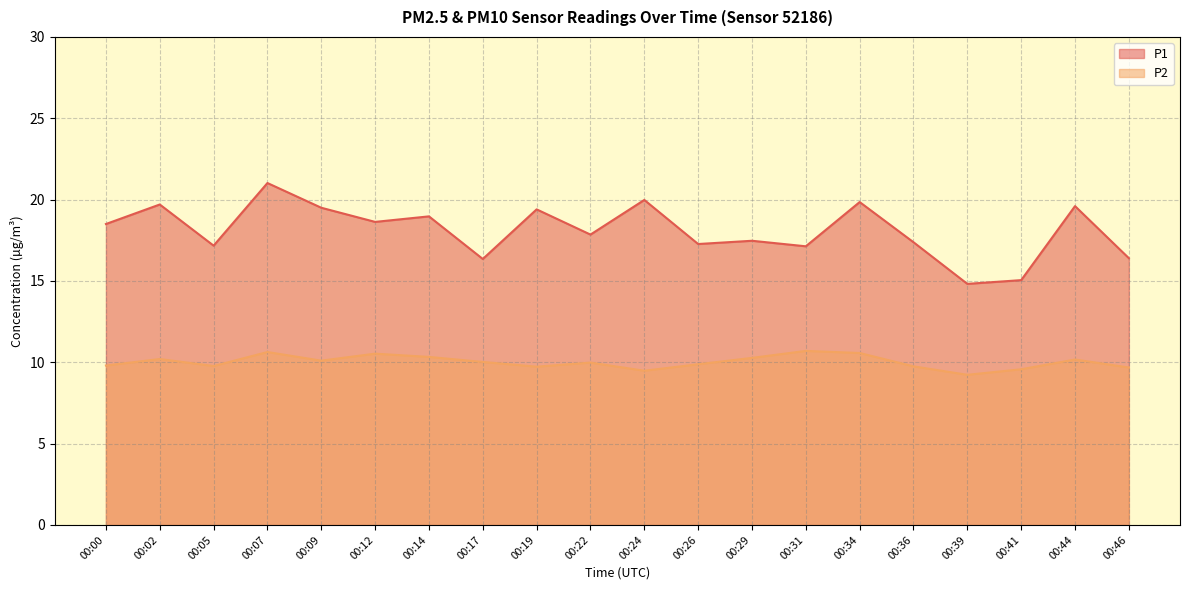

In P1, how many points are lower than both neighbors (excluding endpoints)?

7